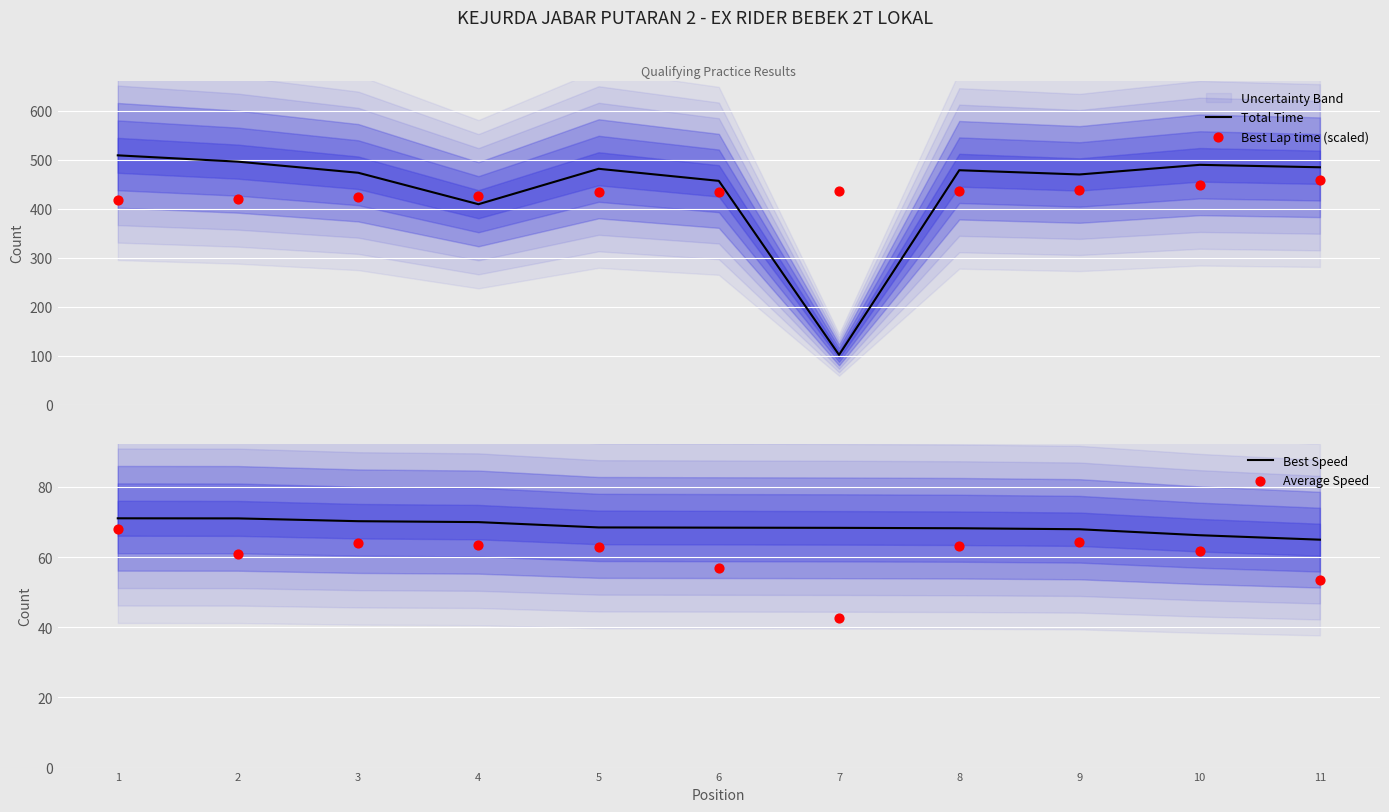

Which series reaches the maximum Y coordinate?

Total Time